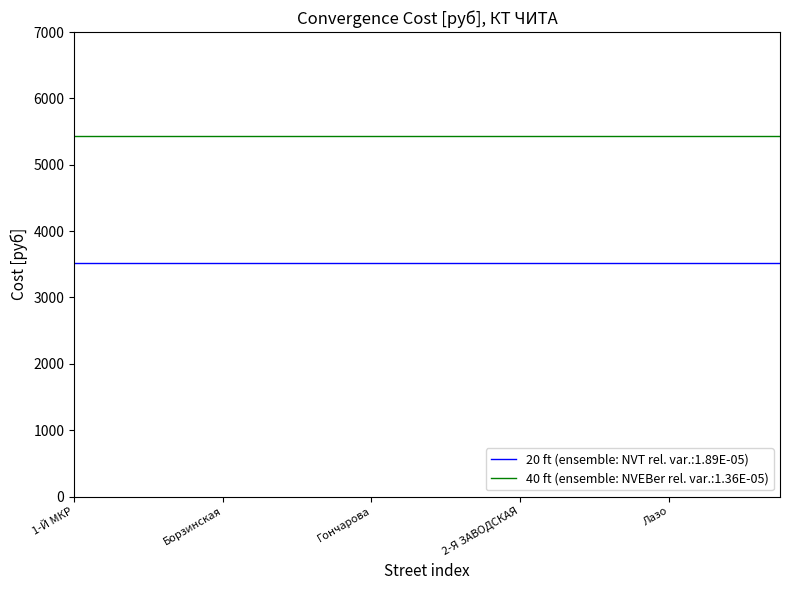

Rank the series by their average value, from lowest to highest.

20 ft (ensemble: NVT rel. var.:1.89E-05), 40 ft (ensemble: NVEBer rel. var.:1.36E-05)